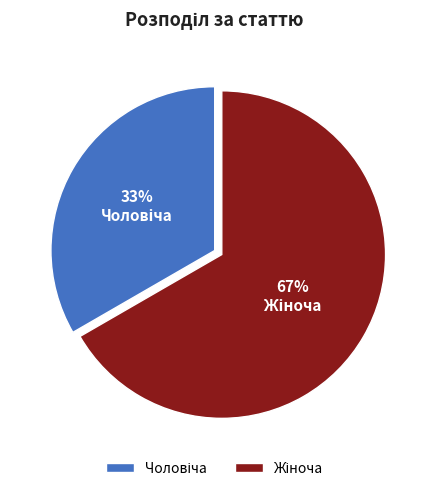

Is there any slice that represents more than half of the pie?

Yes